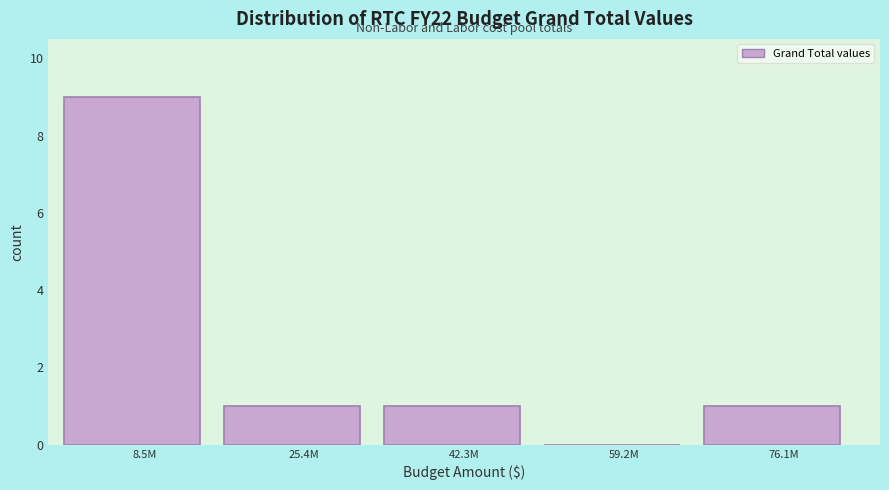

Reading left to right, what are all the values shown in this chart?

8.5M=9	25.4M=1	42.3M=1	59.2M=0	76.1M=1